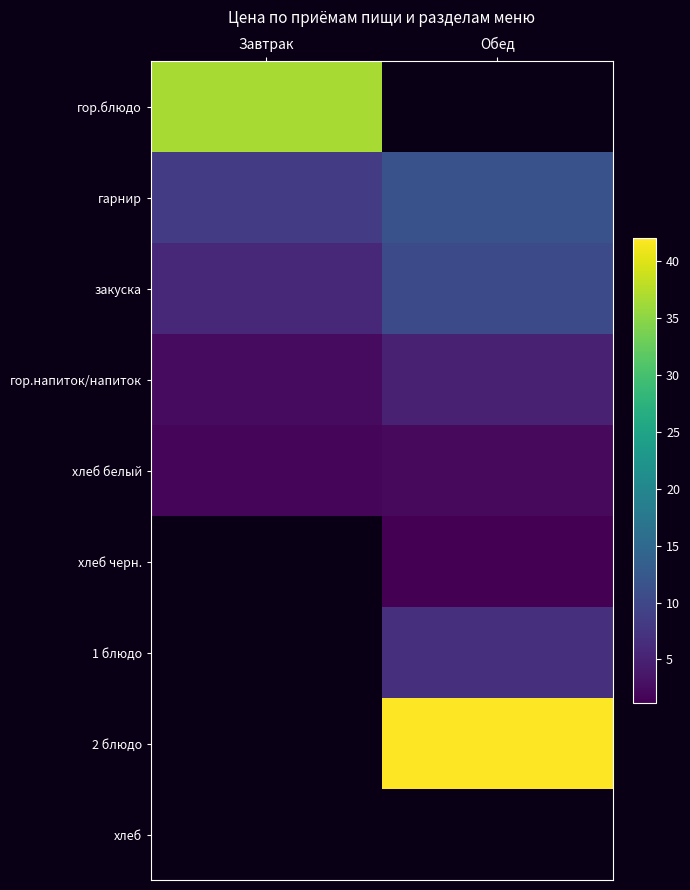

At which label does закуска reach its peak?

Обед